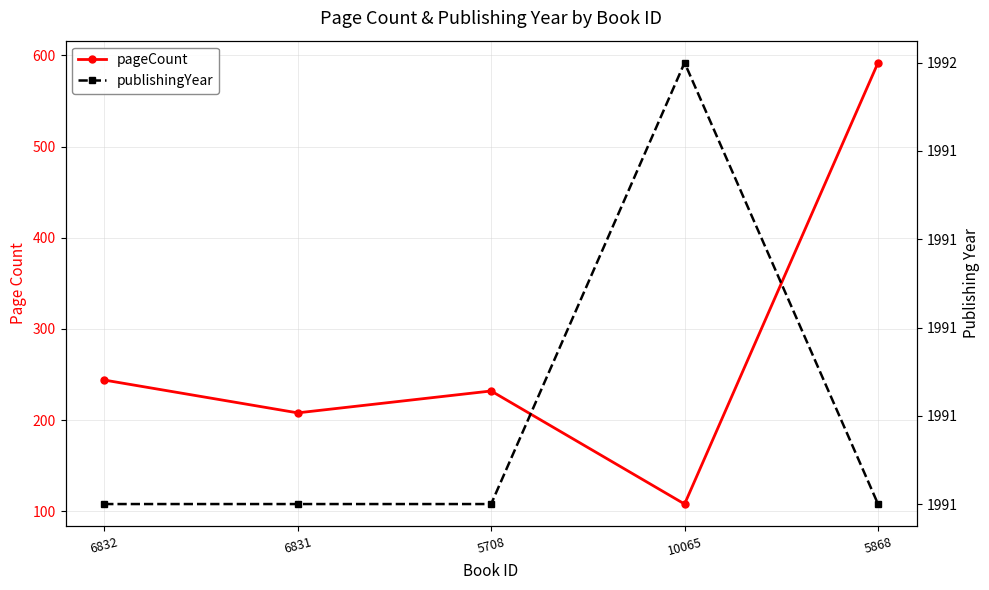

Reading left to right, what are all the values shown in this chart?

pageCount: 244	208	232	108	592
publishingYear: 1991	1991	1991	1992	1991